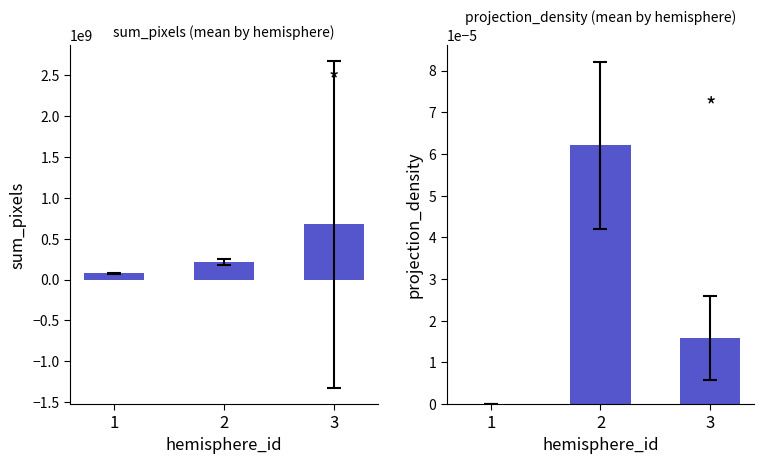

Is it true that sum_pixels equals 78822900.0 at 1?

True